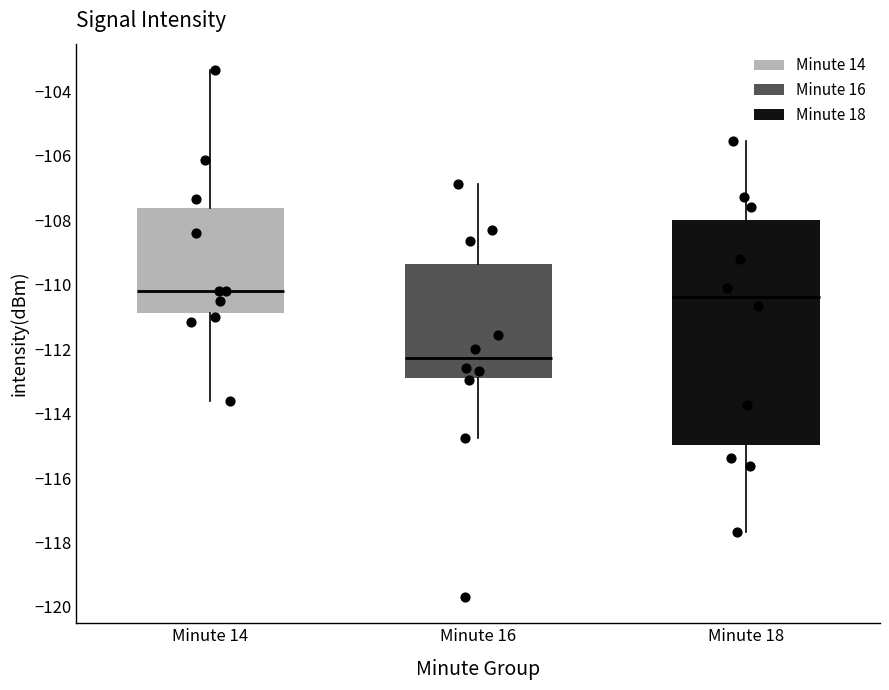

Where is the lower edge of the box for Minute 14 on the y-axis? The values are not printed on the chart, so give them approximately, as read against the axis.

-110.8